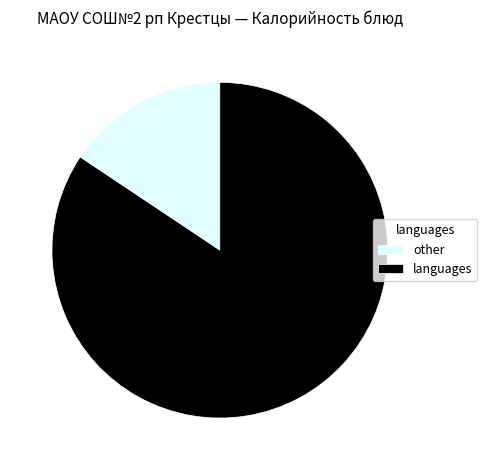

Rank the categories by value from highest to lowest.

languages, other